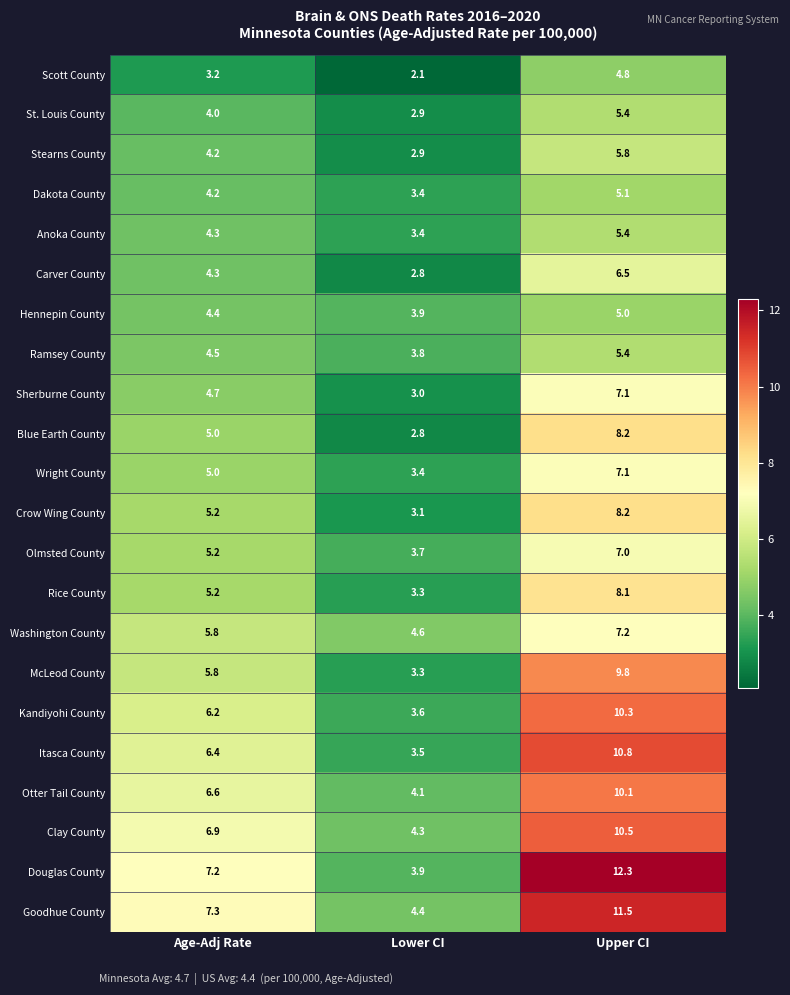

What is the maximum value shown in the chart?

12.3